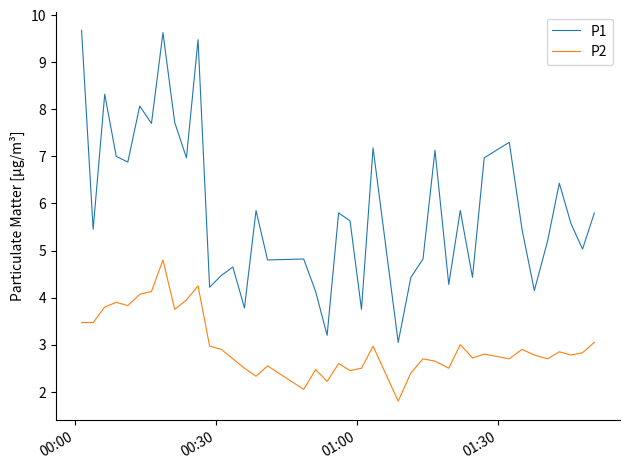

What are all the series names shown in the legend?

P1, P2